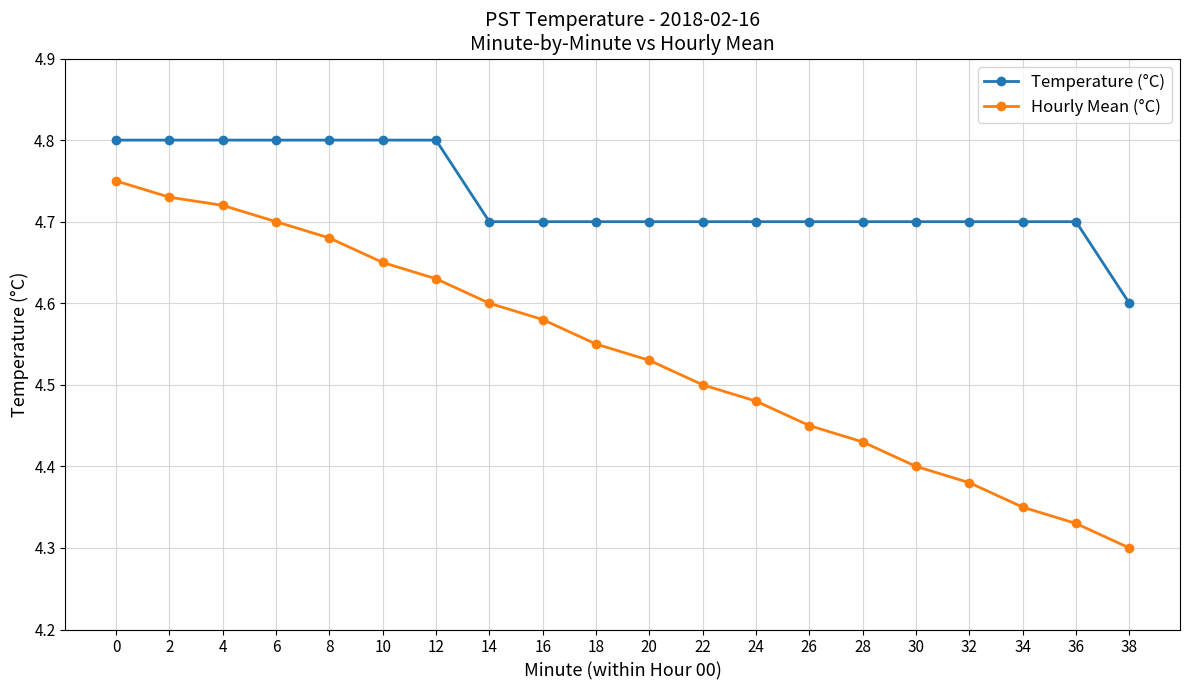

List the series in order of their peak value, lowest first.

Hourly Mean (°C), Temperature (°C)